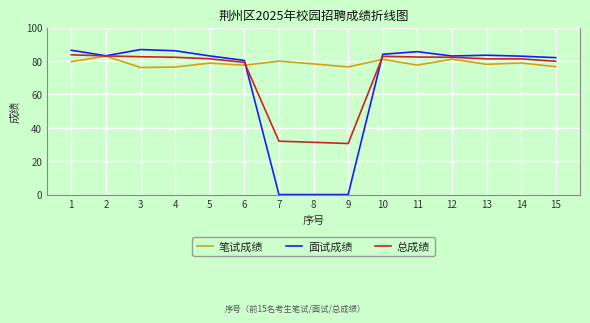

What is the greatest value displayed?

86.8